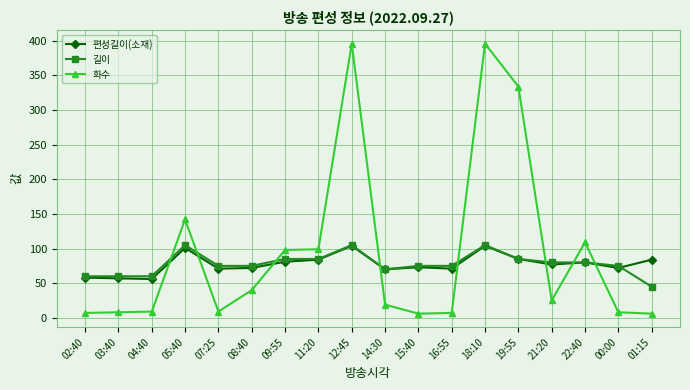

The 화수 series shows 51 at 09:55. True or false?

False